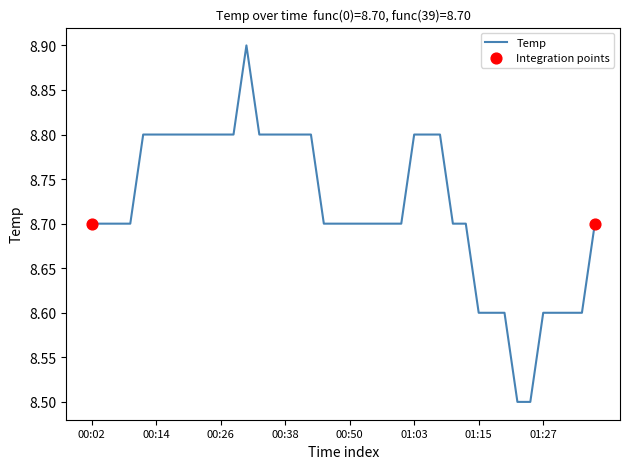

What is the difference between the maximum and minimum values?

0.4